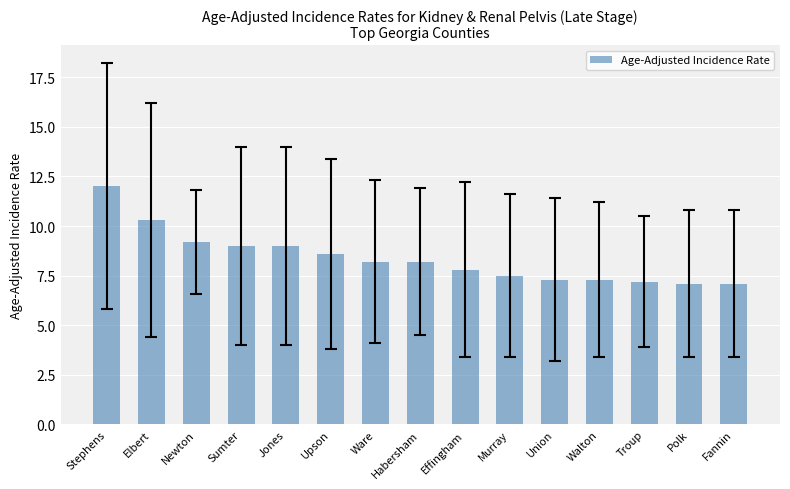

What is the minimum value shown in the chart?

7.1